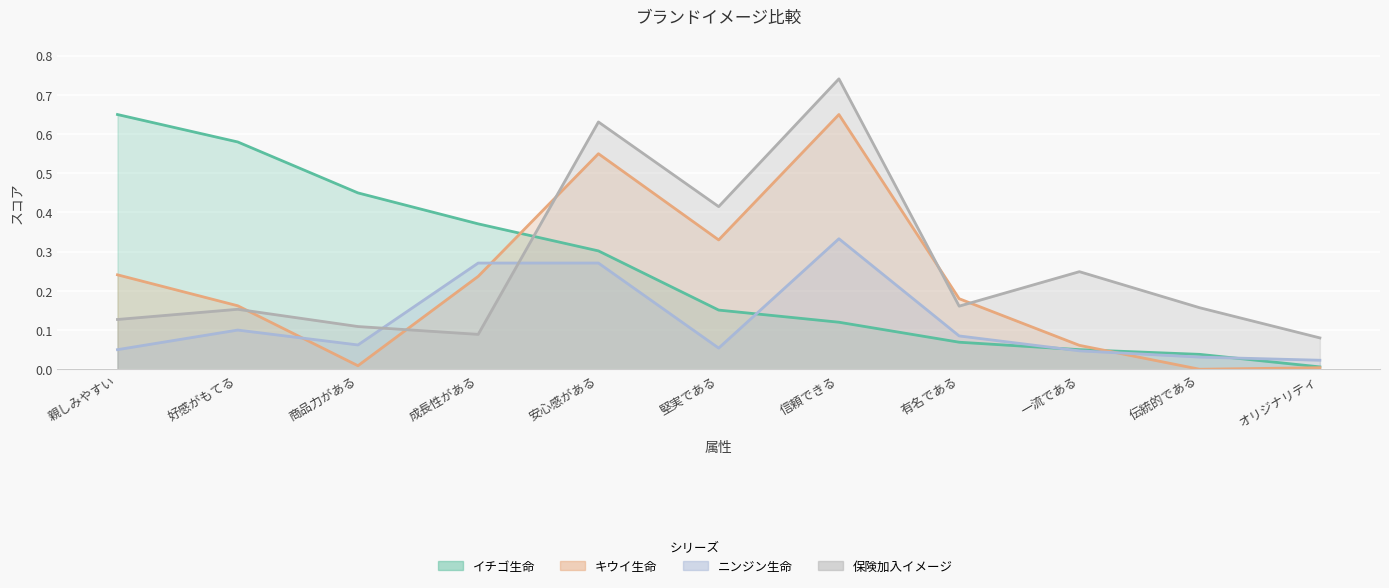

What are all the series names shown in the legend?

イチゴ生命, キウイ生命, ニンジン生命, 保険加入イメージ